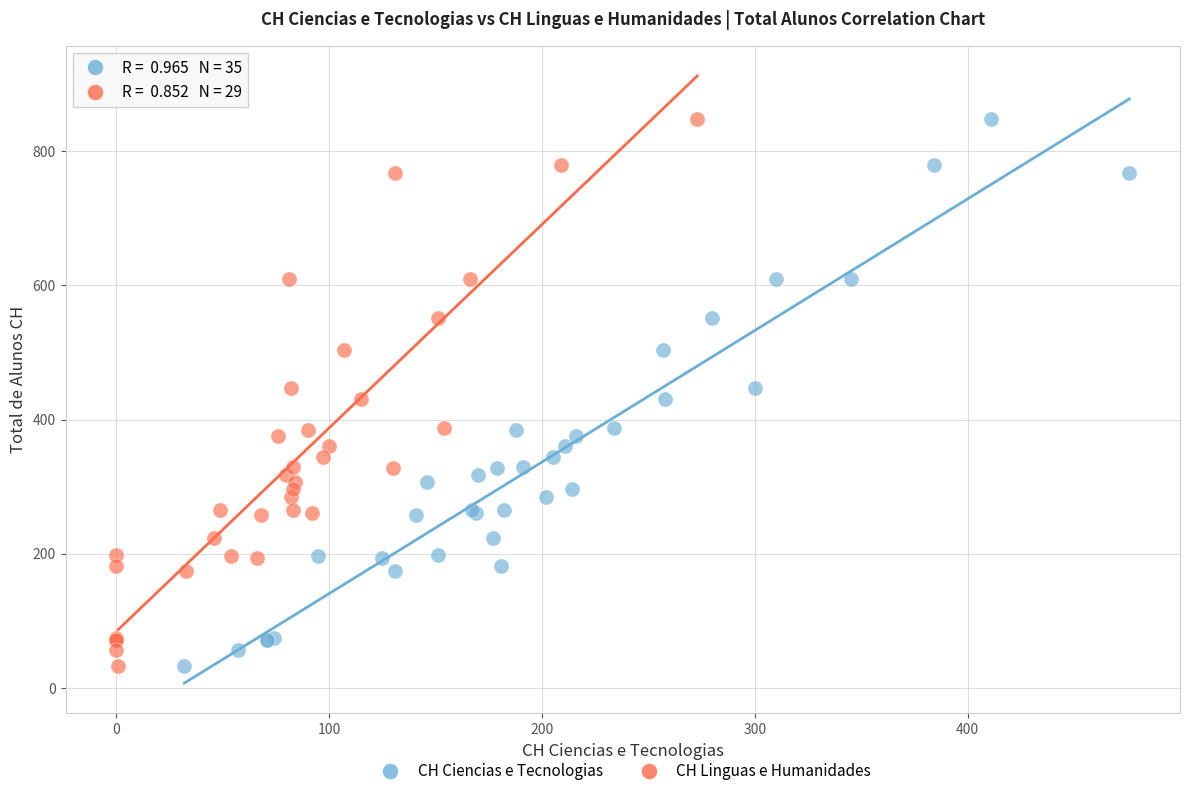

What are all the series names shown in the legend?

CH Ciencias e Tecnologias, CH Linguas e Humanidades